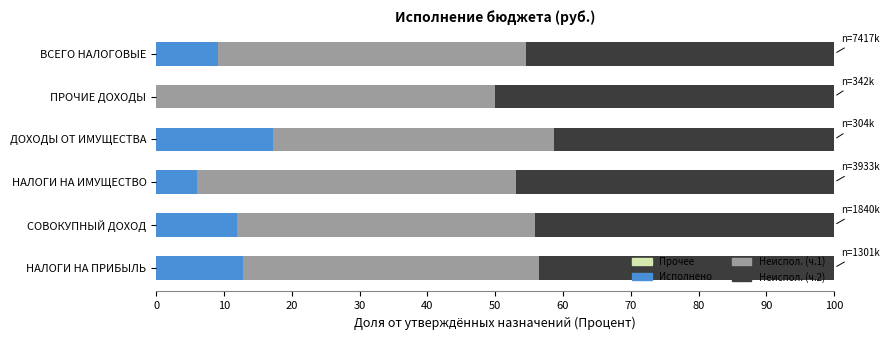

What is the total value across all series at ПРОЧИЕ ДОХОДЫ?

100.0